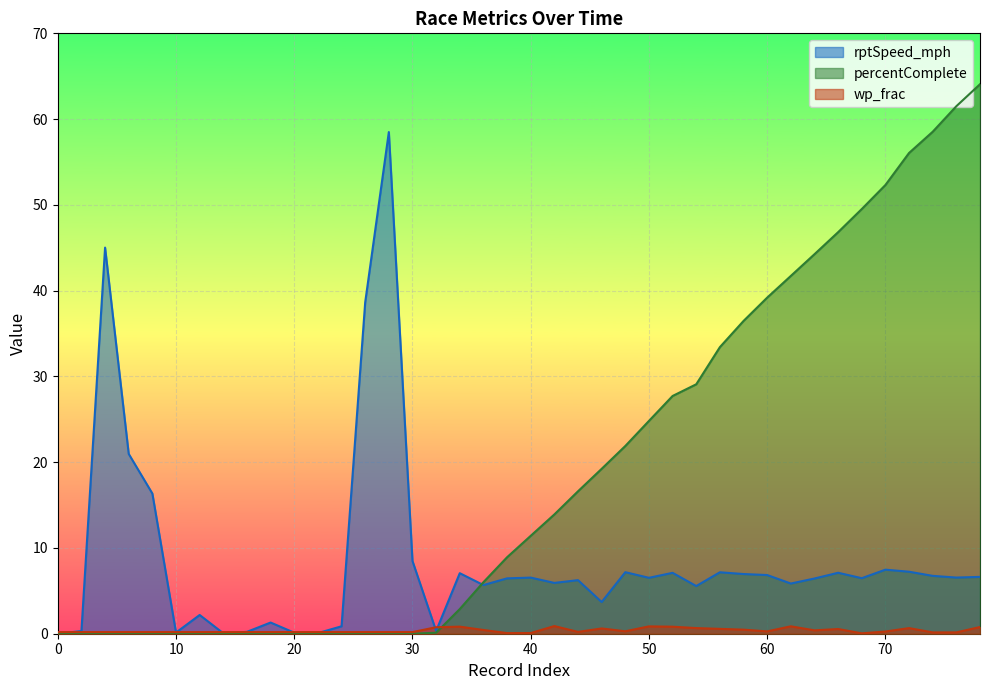

How many data points in percentComplete are less than 11?

20